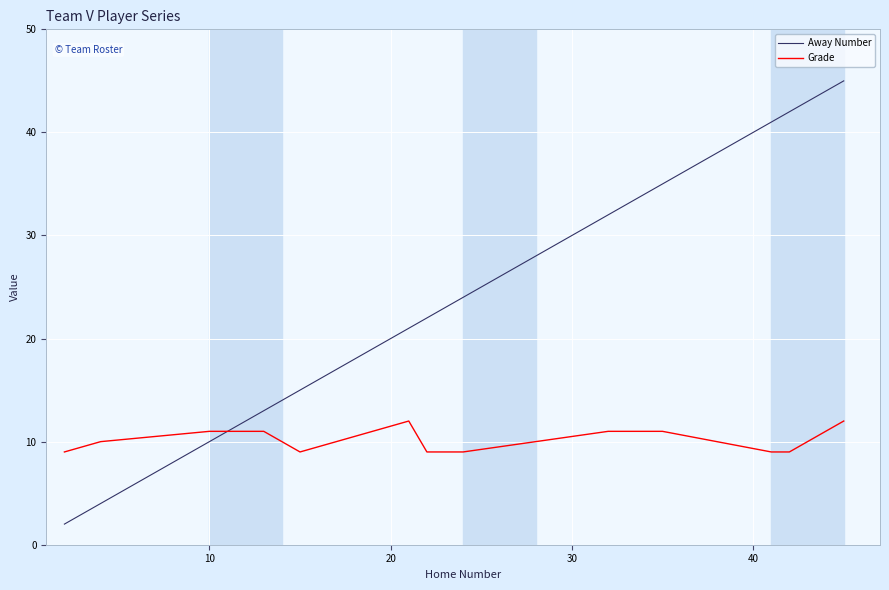

How many intersections are there between Grade and Away Number?

1